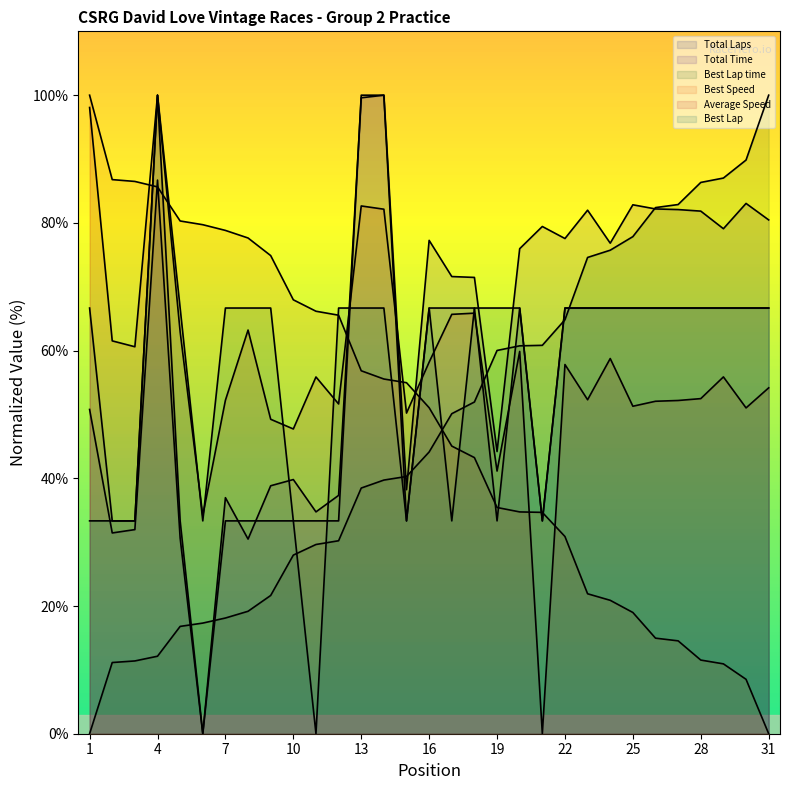

What are all the series names shown in the legend?

Total Laps, Total Time, Best Lap time, Best Speed, Average Speed, Best Lap